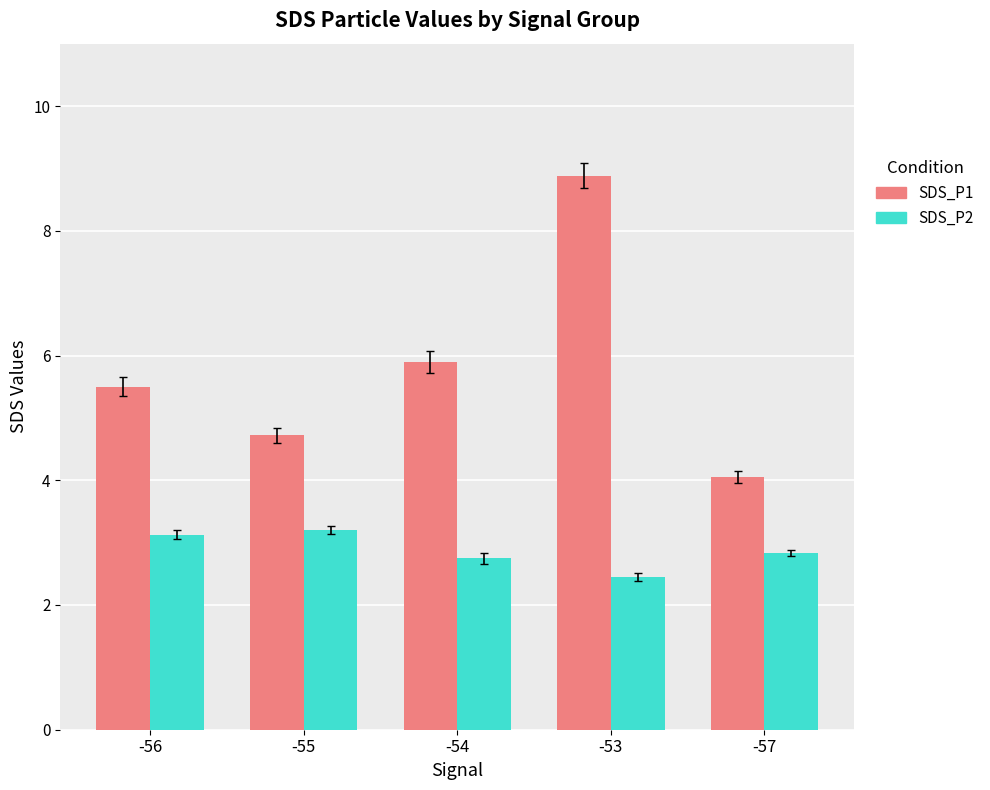

Where is SDS_P2 nearest to the value 2?

-53